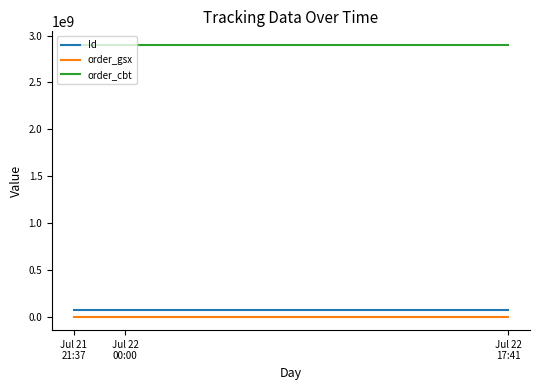

Is it true that order_cbt equals 713075022 at Jul 22
17:41?

False